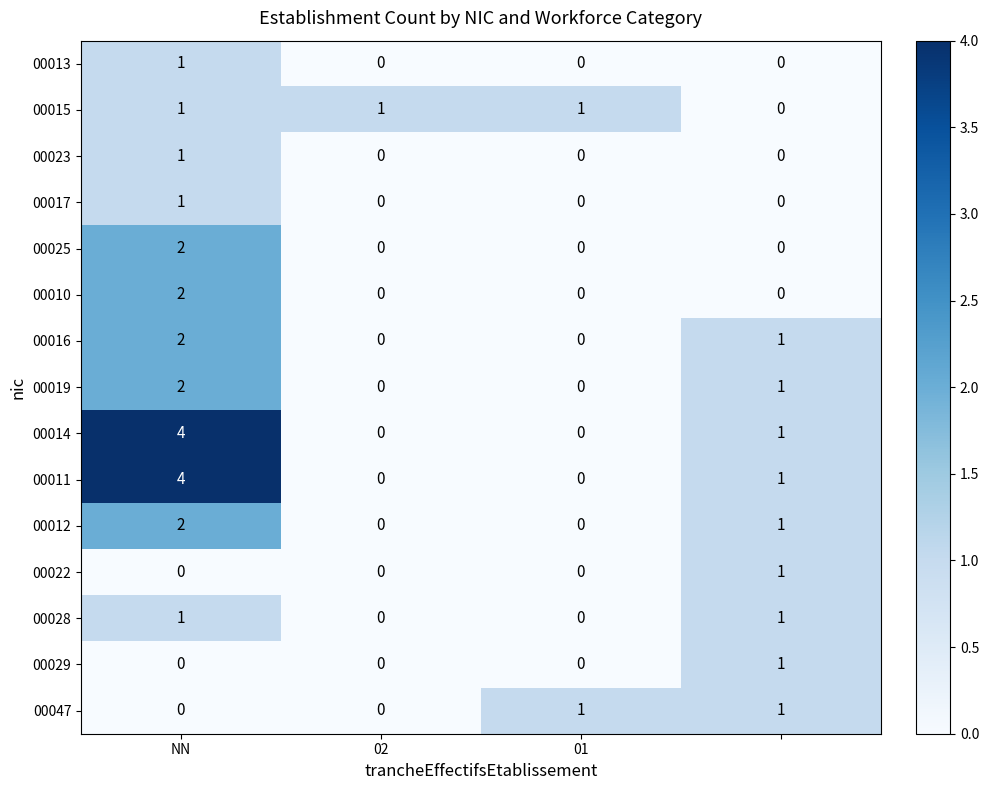

What is the difference between the maximum and minimum values in the 00014 series?

4